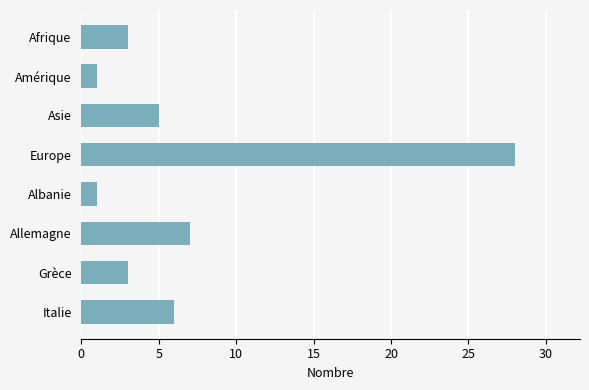

Which category has the highest value across all series?

Europe